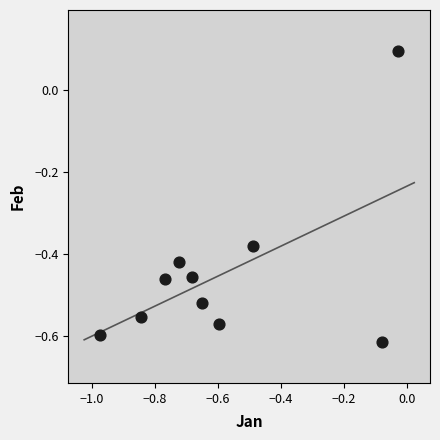

What is the range of X values (max minus min)?

0.9